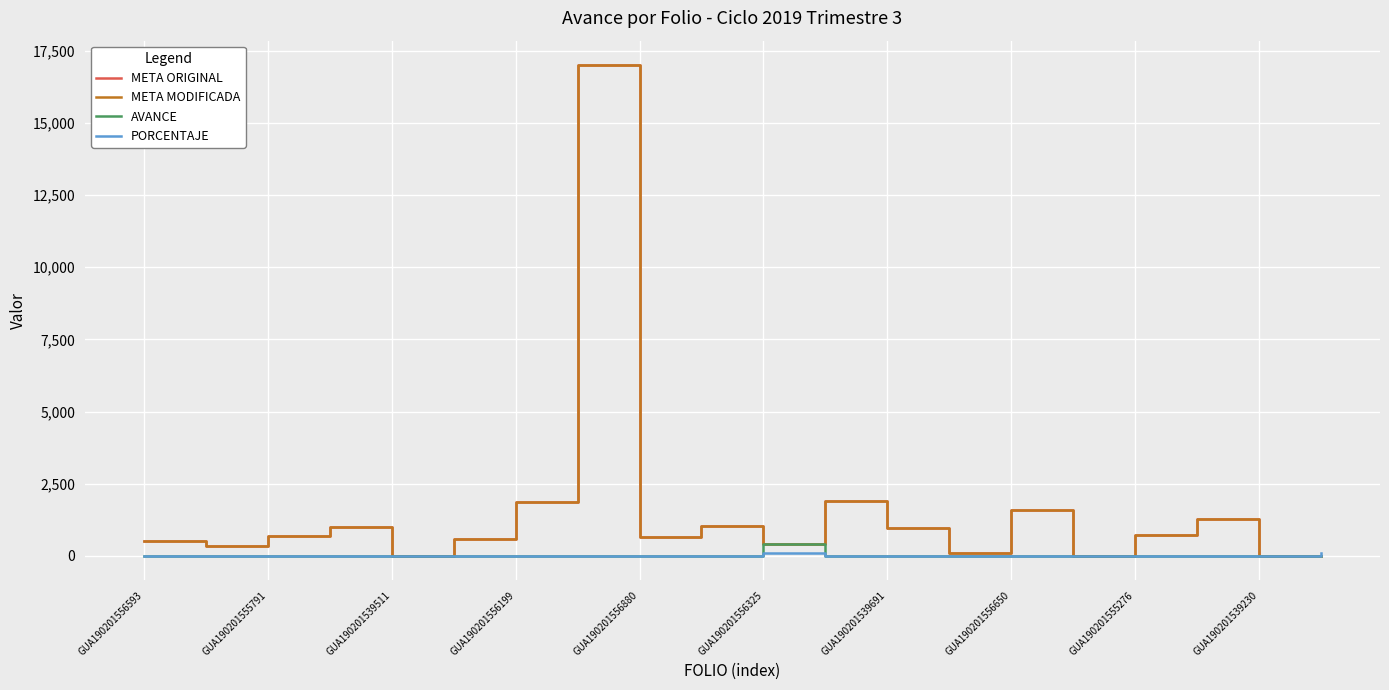

Does the chart have visible grid lines?

Yes